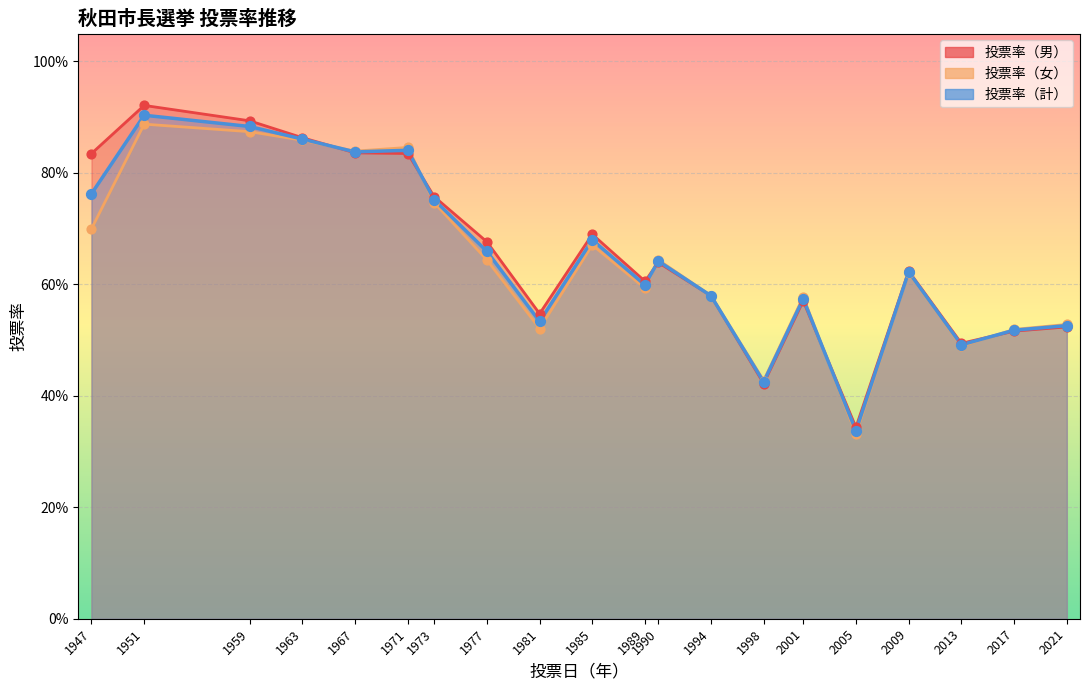

Which series contains the lowest Y value?

投票率（女）